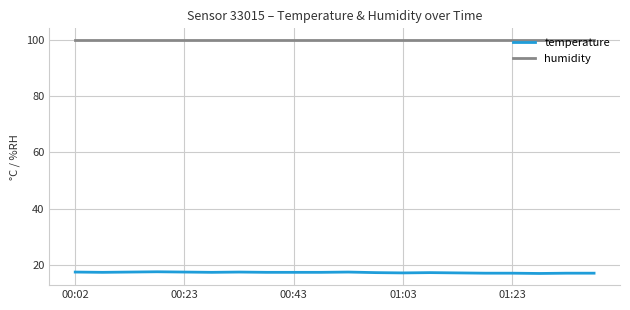

Which series has the largest total across all categories?

humidity